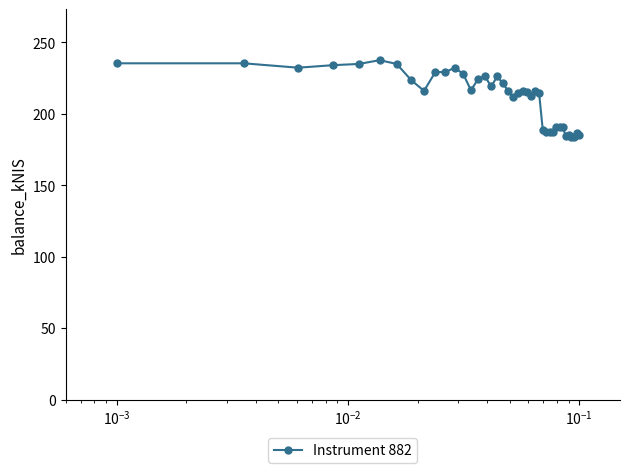

True or false: there are more than 2 points higher than both neighbors.

True